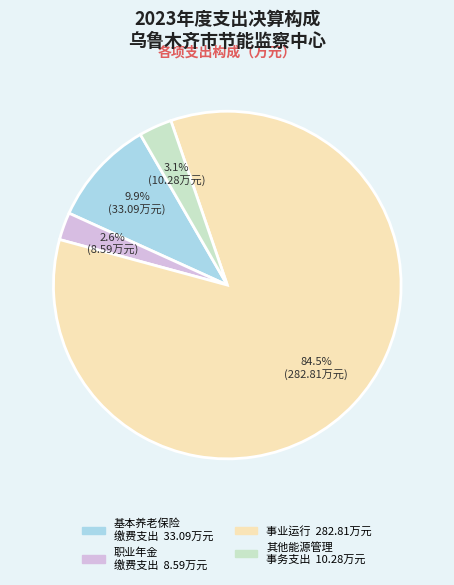

To the nearest percent, what is the difference between the largest and smallest slice percentages?

82%